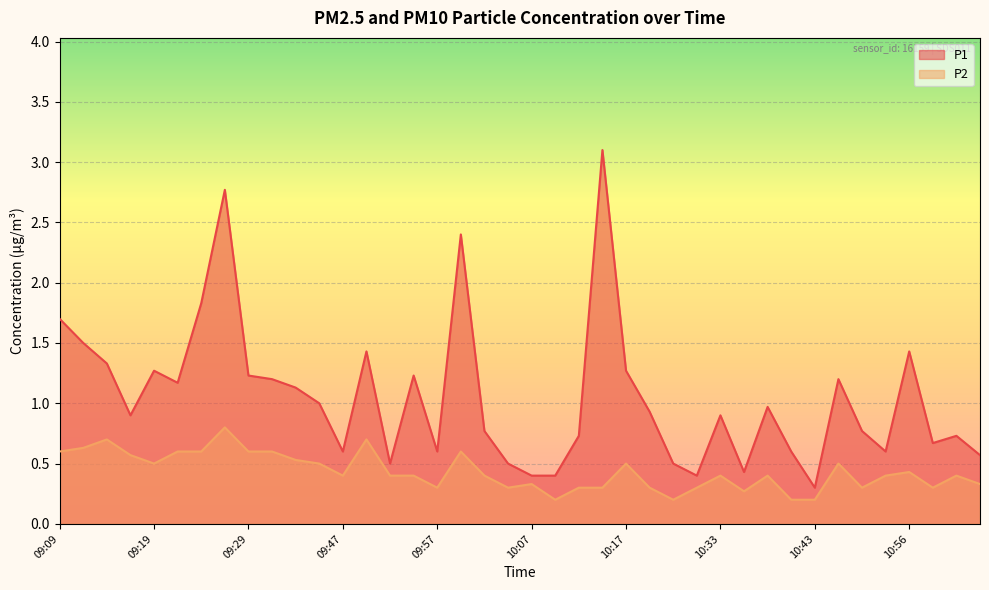

Which series has the largest total across all categories?

P1